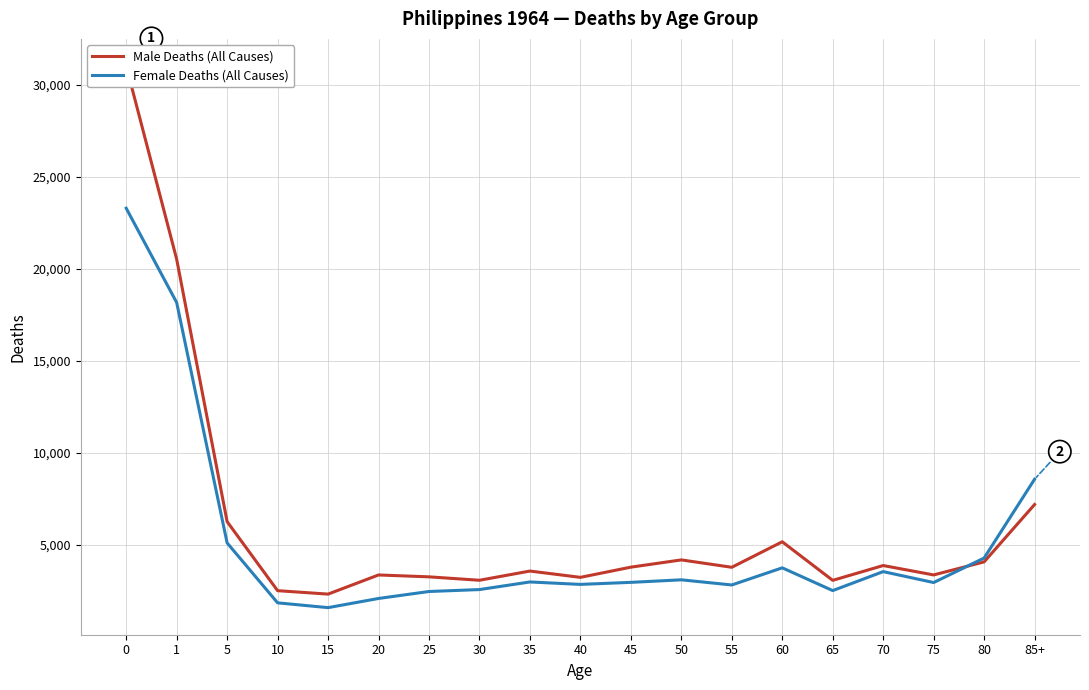

What is the value of the Male Deaths (All Causes) point at the 6th from the left?

3357